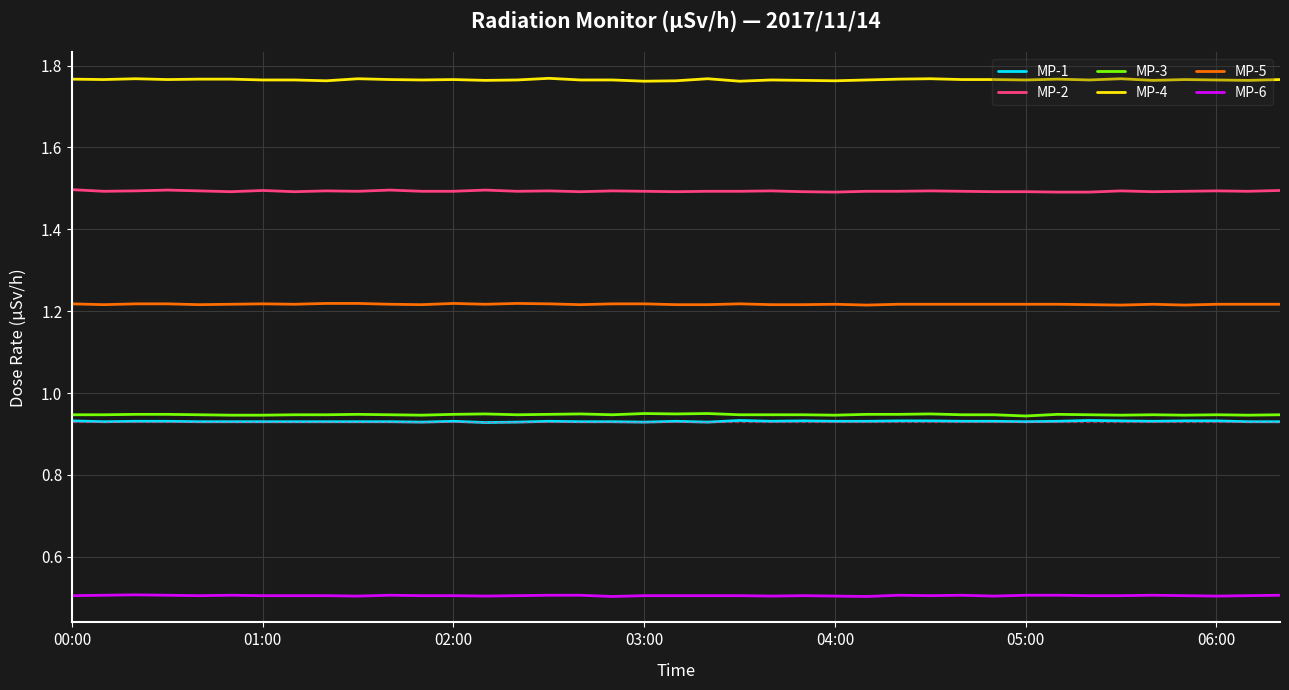

What are all the series names shown in the legend?

MP-1, MP-2, MP-3, MP-4, MP-5, MP-6